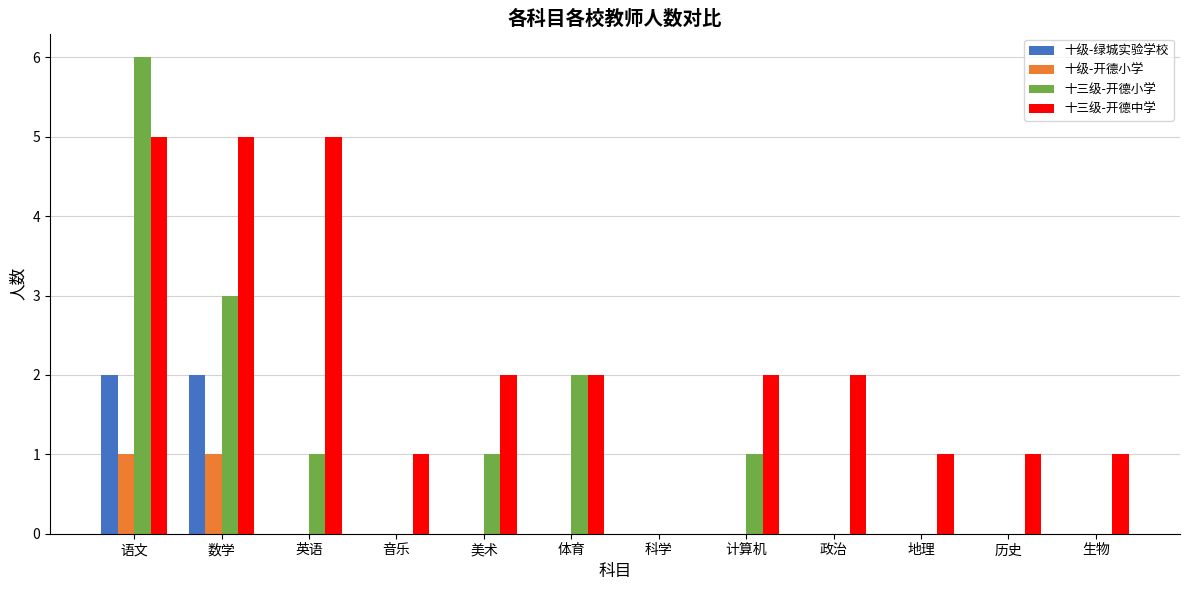

Is it true that 十级-绿城实验学校 equals 2 at 数学?

True